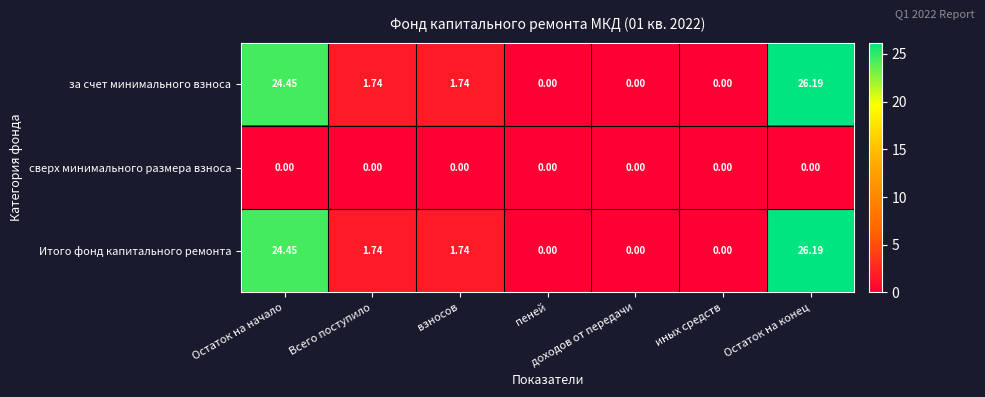

At which label does Итого фонд капитального ремонта first exceed 1?

Остаток на начало